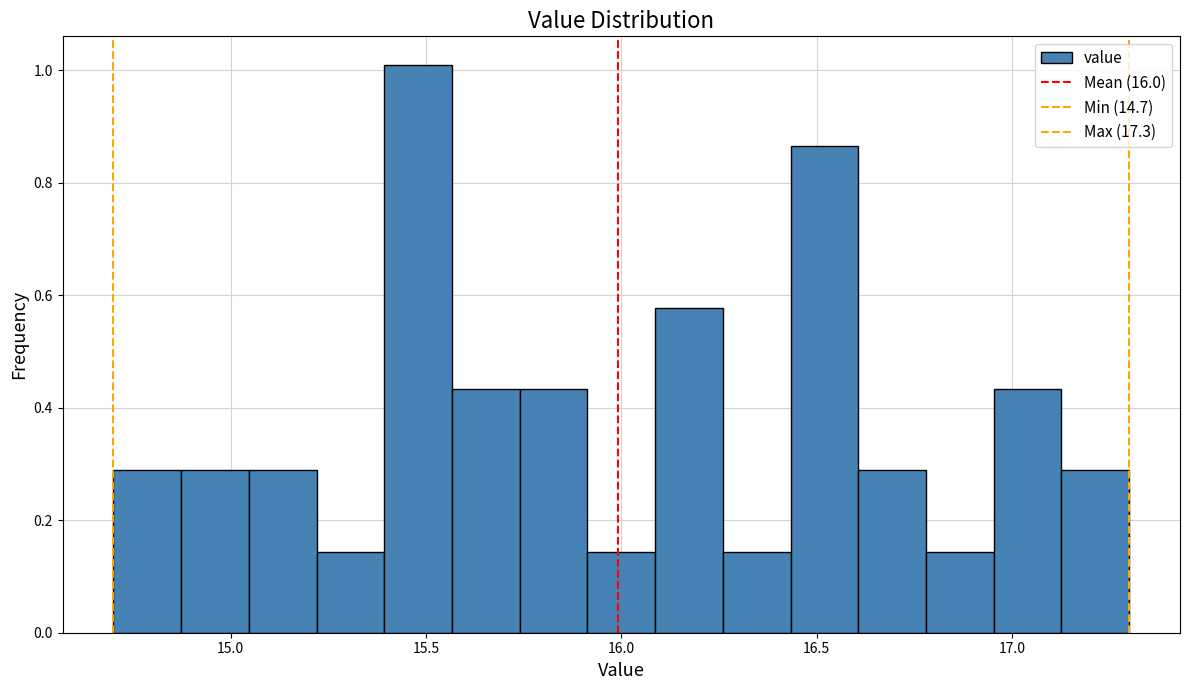

Around what value on the x-axis is the tallest bar? Give the approximate position of its centre, as read against the axis.

15.50